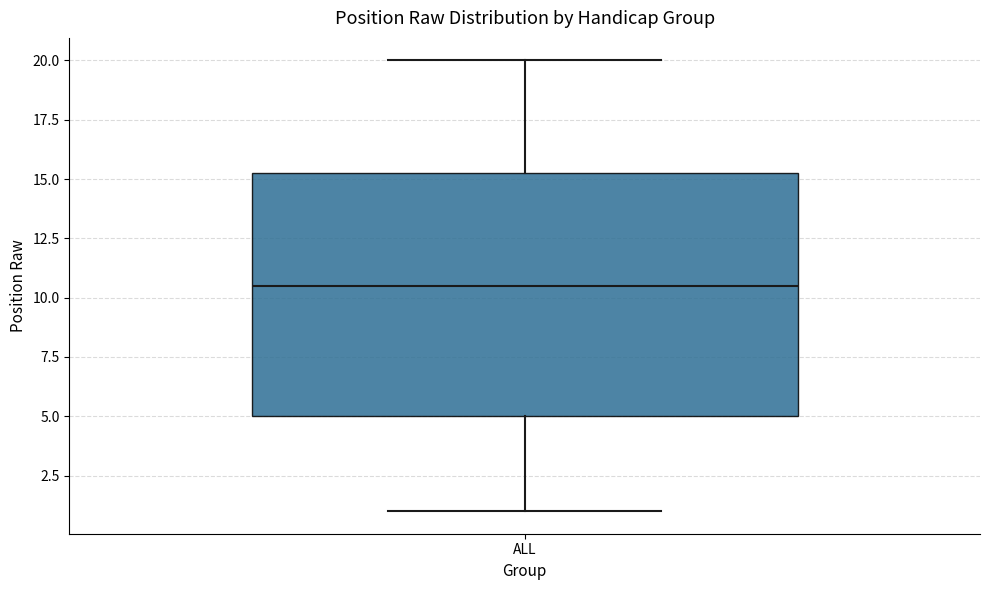

Transcribe this box plot: give where the median line is, the range the box spans, and where the two whiskers end, as read against the y-axis. The values are not printed on the chart, so give them approximately, as read against the axis.

median 10.5, box 5.0 to 15.5, whiskers 1.0 to 20.0